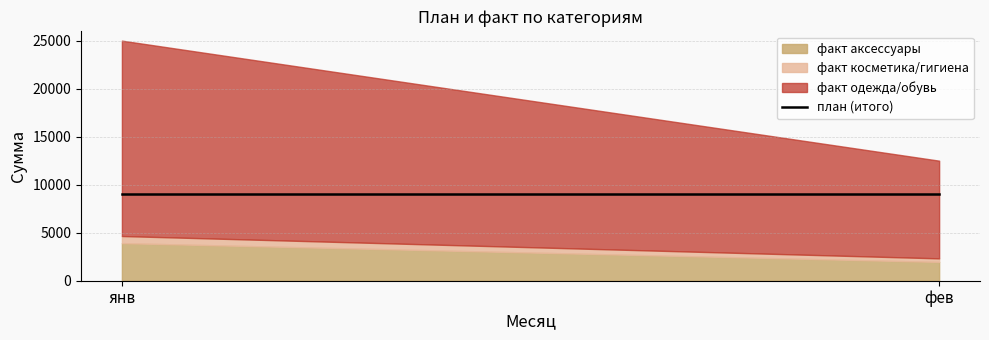

The value of факт at янв одежда/обувь is 20372. True or false?

True